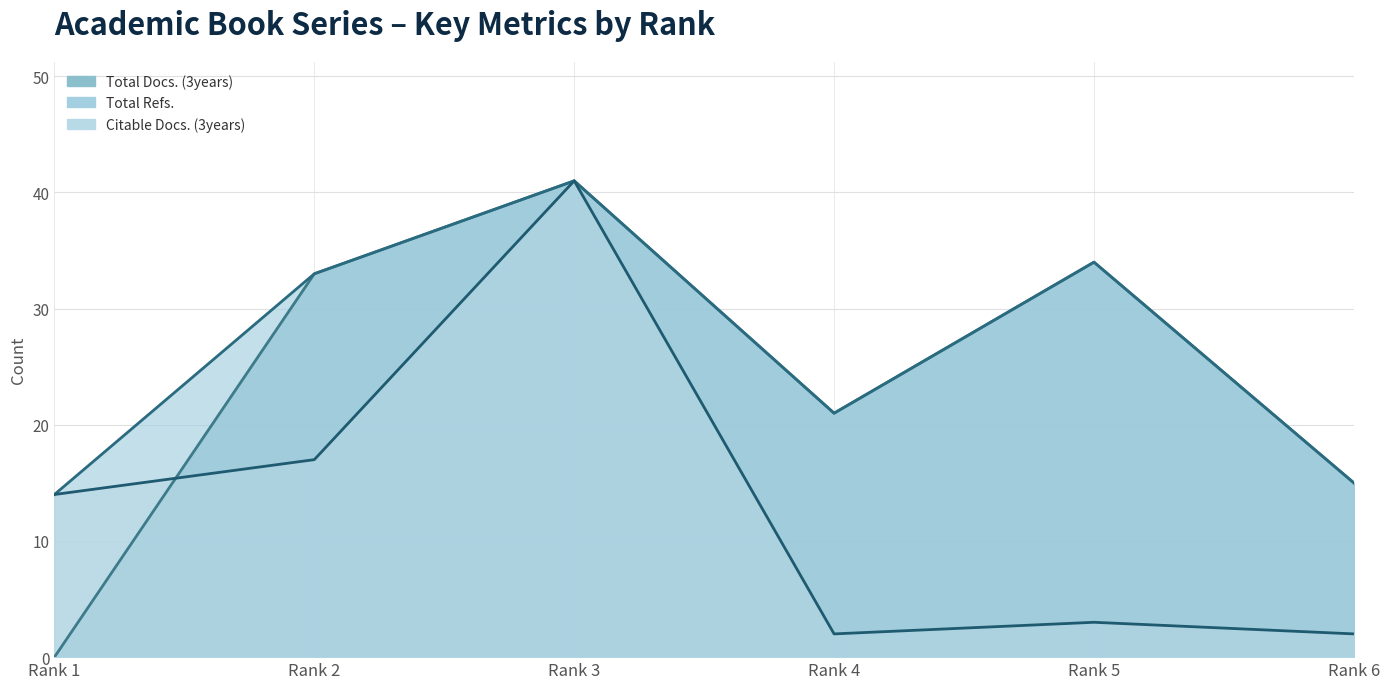

Is it true that Total Docs. (3years) line equals 15 at Rank 6?

True